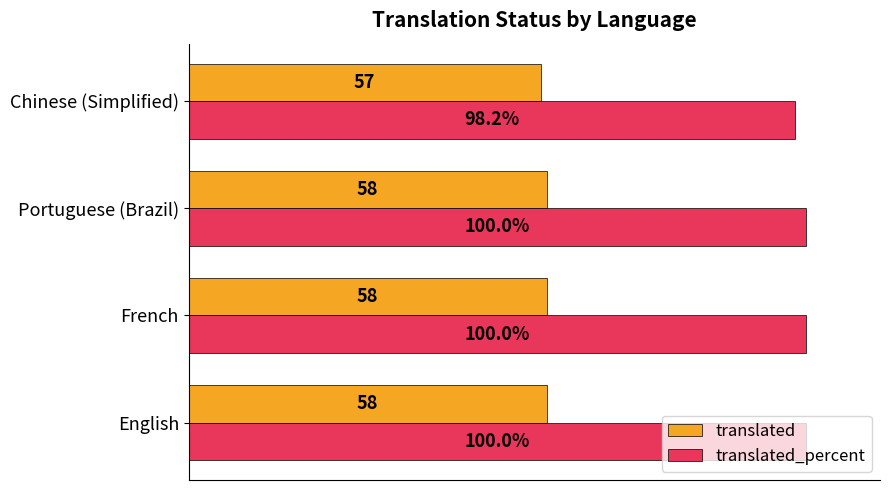

At which label is translated_percent closest to 99?

Chinese (Simplified)